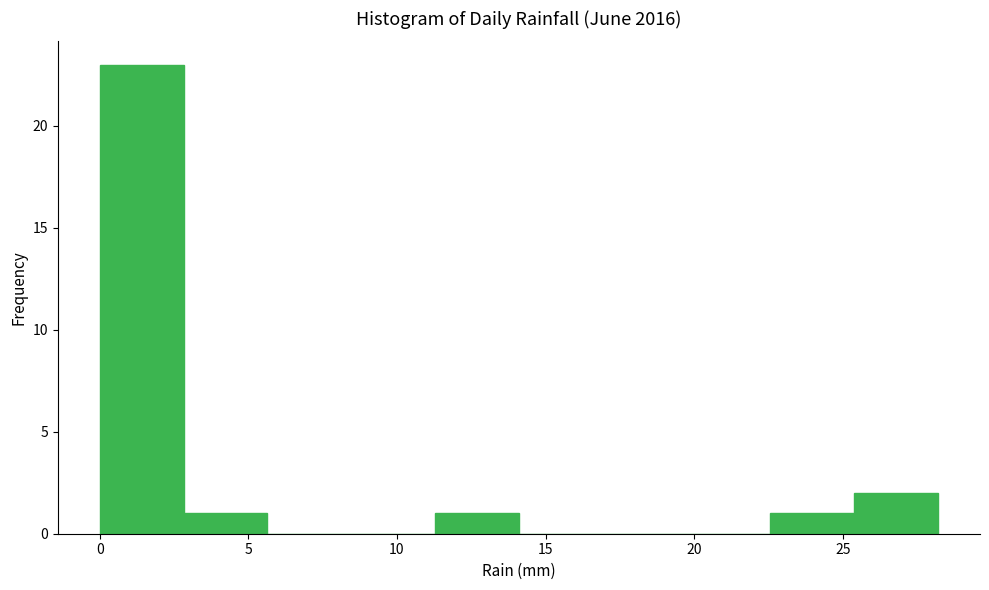

What is the height of the bar covering 11.5 to 14.0 on the x-axis? Neither the bar edges nor the heights are printed on the chart, so give them approximately, as read against the axes.

1